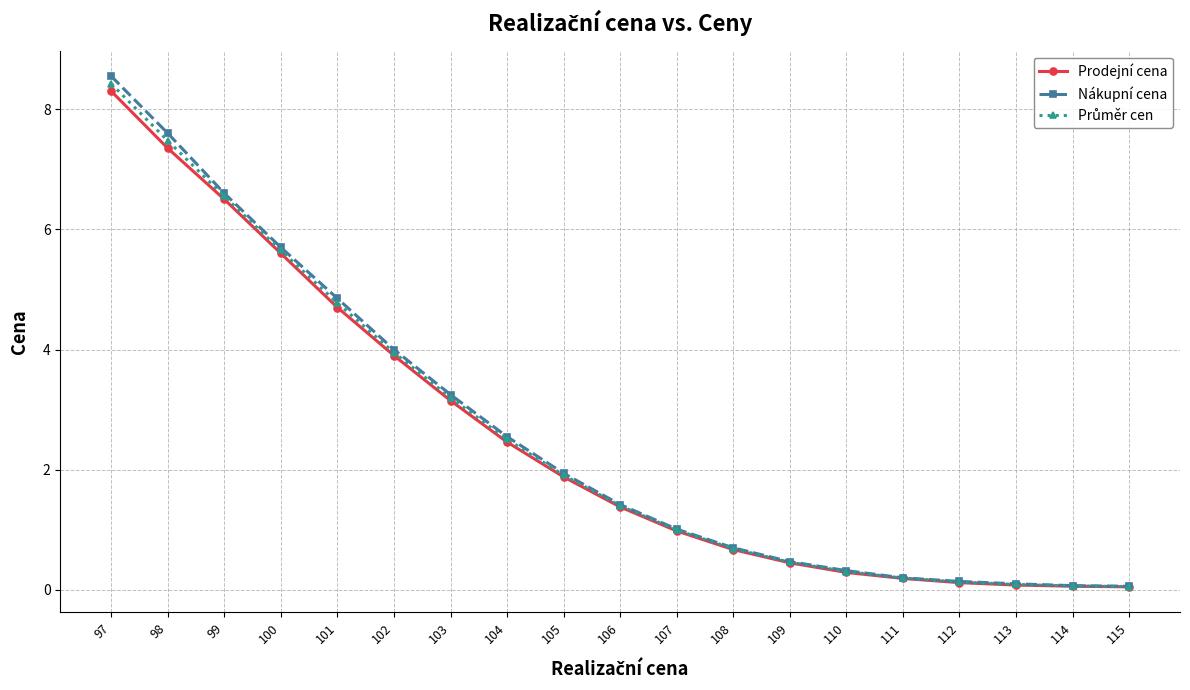

How many distinct data groups are displayed?

3